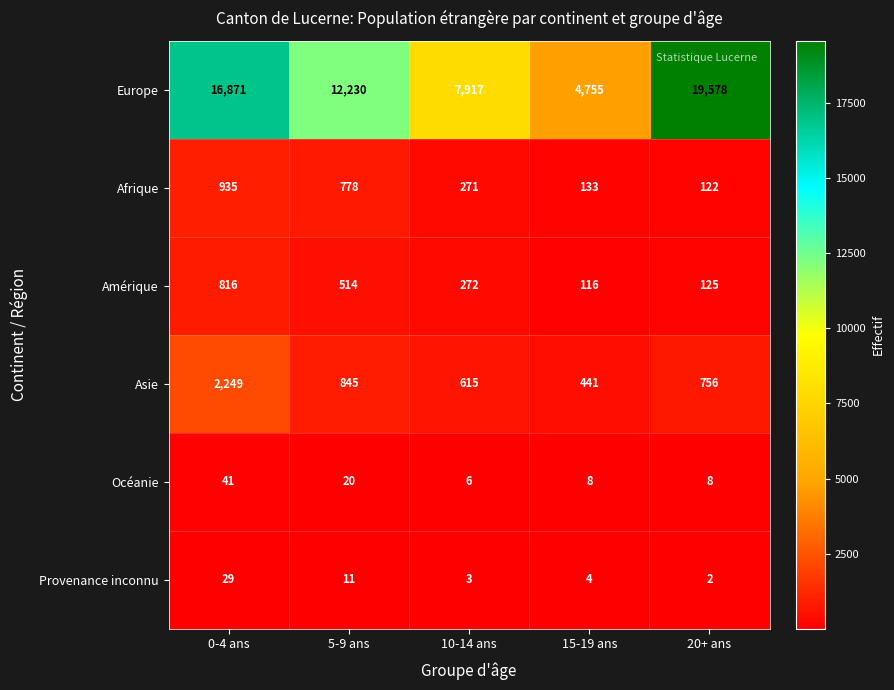

What is the approximate value of Amérique at 15-19 ans, to the nearest 100?

100